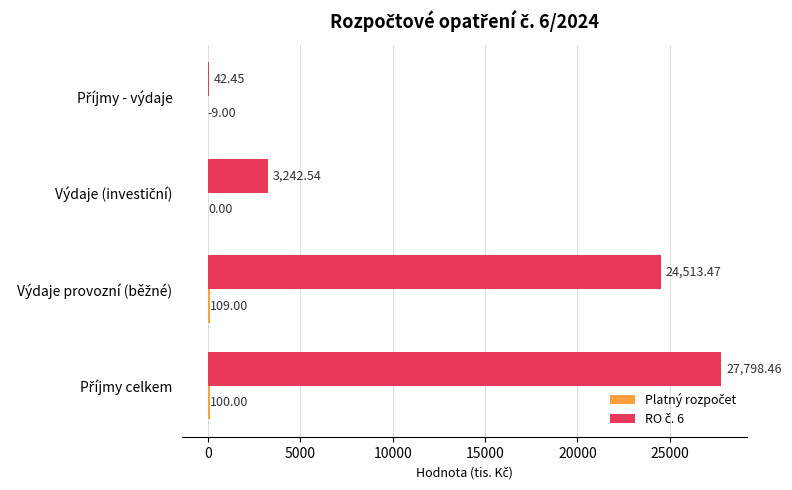

How many distinct data groups are displayed?

2